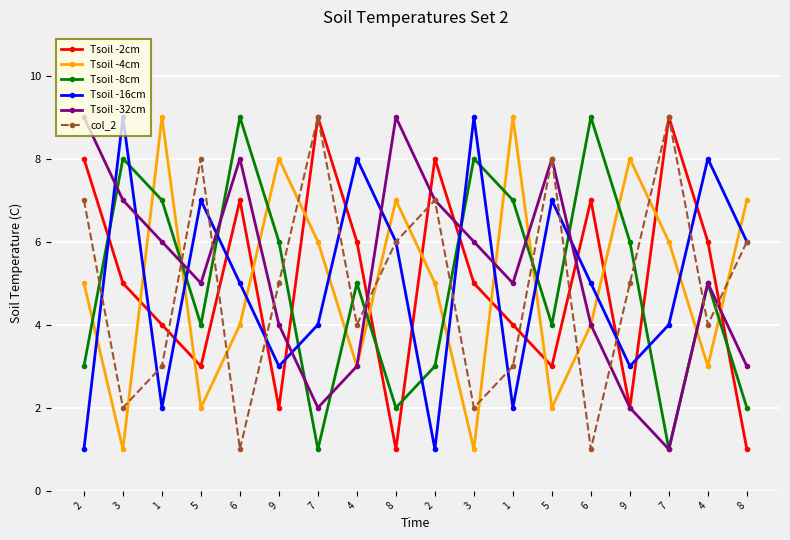

At 2, list the series in order from largest to smallest.

Tsoil -32cm, Tsoil -2cm, col_2, Tsoil -4cm, Tsoil -8cm, Tsoil -16cm